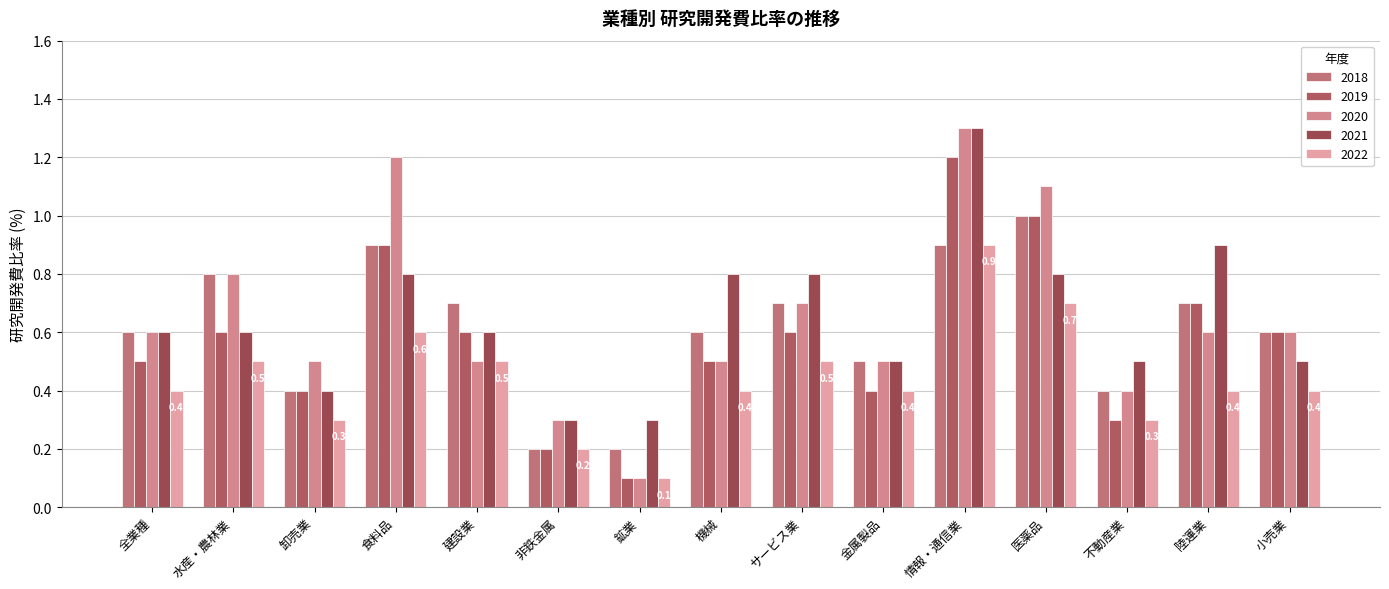

Is it true that 2020 equals 0.0 at 鉱業?

False